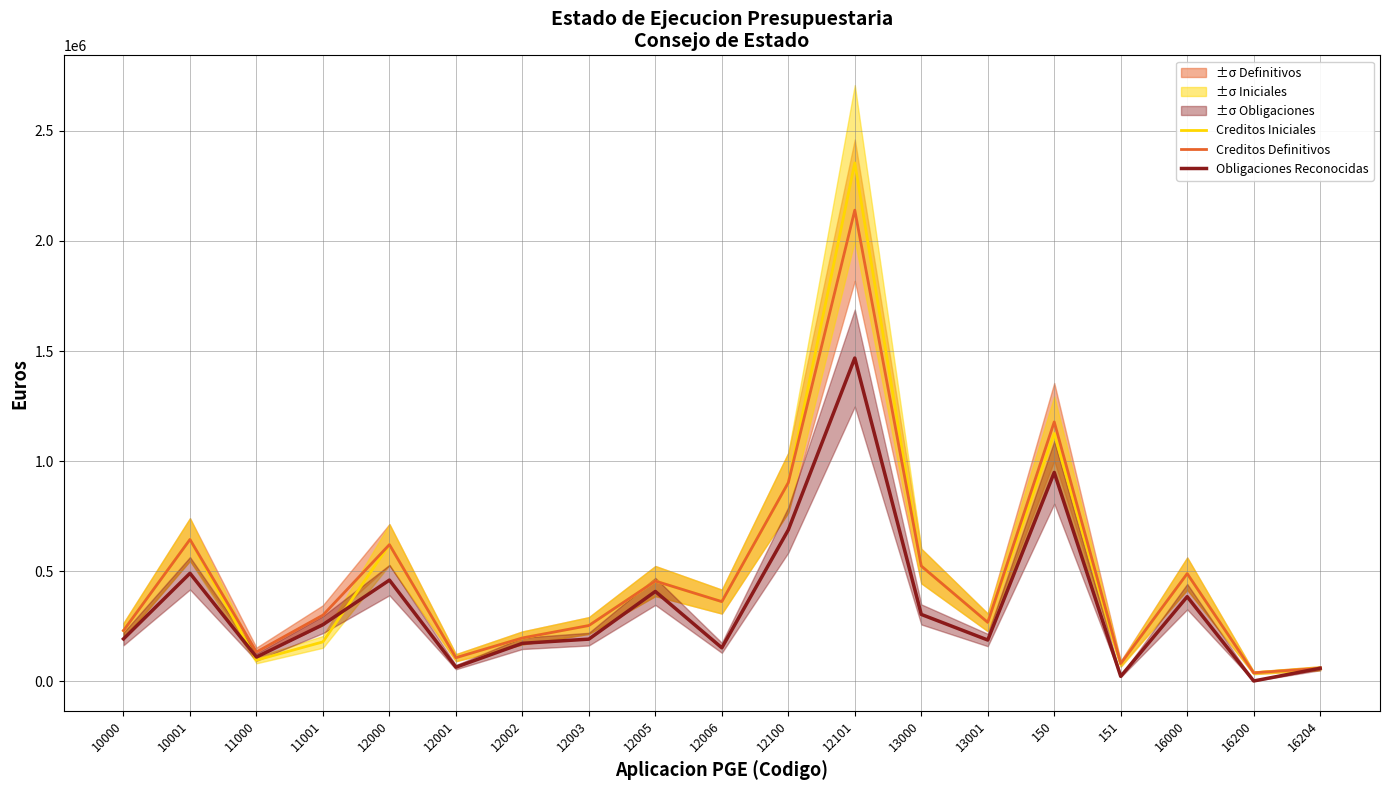

Reading right to left, list all the values displayed in this chart.

Creditos Iniciales: 59360.0	38690.0	489200.0	77000.0	1125620.0	267770.0	523760.0	2354560.0	902520.0	362060.0	455450.0	253490.0	197070.0	107370.0	620890.0	179250.0	96350.0	644240.0	230590.0
Creditos Definitivos: 59360.0	38690.0	489200.0	80603.0	1178281.0	267770.0	523760.0	2139943.0	902520.0	362060.0	455450.0	253490.0	197070.0	107370.0	620890.0	300676.0	133277.0	644240.0	230590.0
Obligaciones Reconocidas: 59360.0	1645.0	384452.5	22600.0	948768.3	187659.4	303946.9	1468205.1	687942.6	152314.7	408346.5	191697.4	172687.2	64470.1	459798.7	257509.4	110255.5	490736.8	192754.5